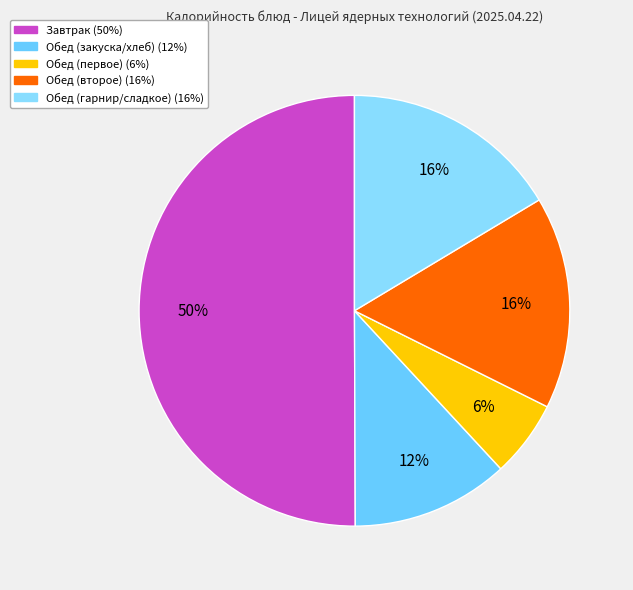

How many segments does this pie chart have?

5